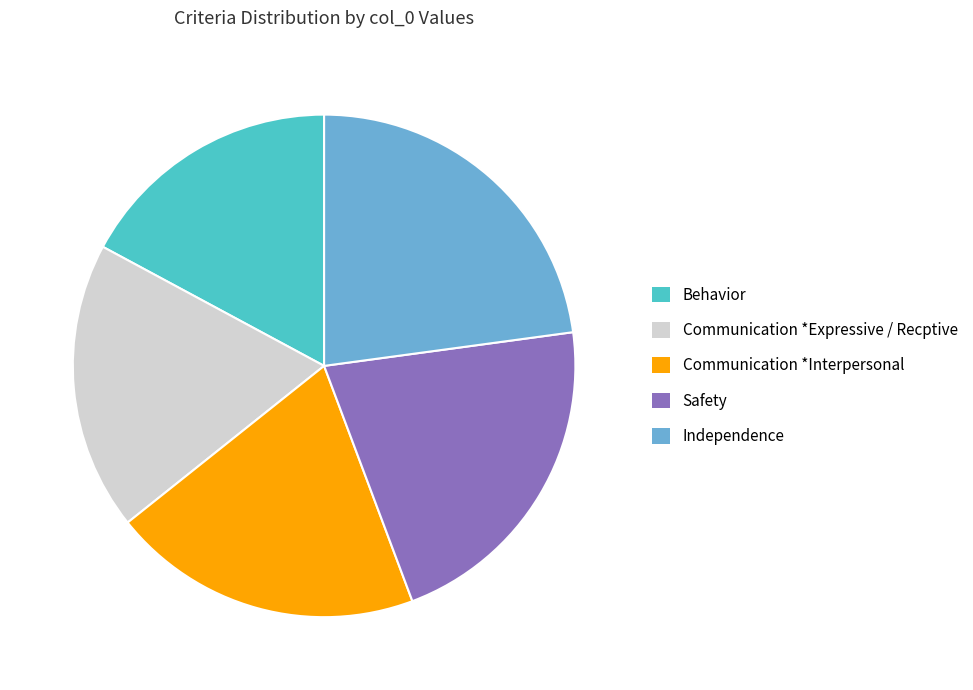

Is there a majority slice in this chart?

No